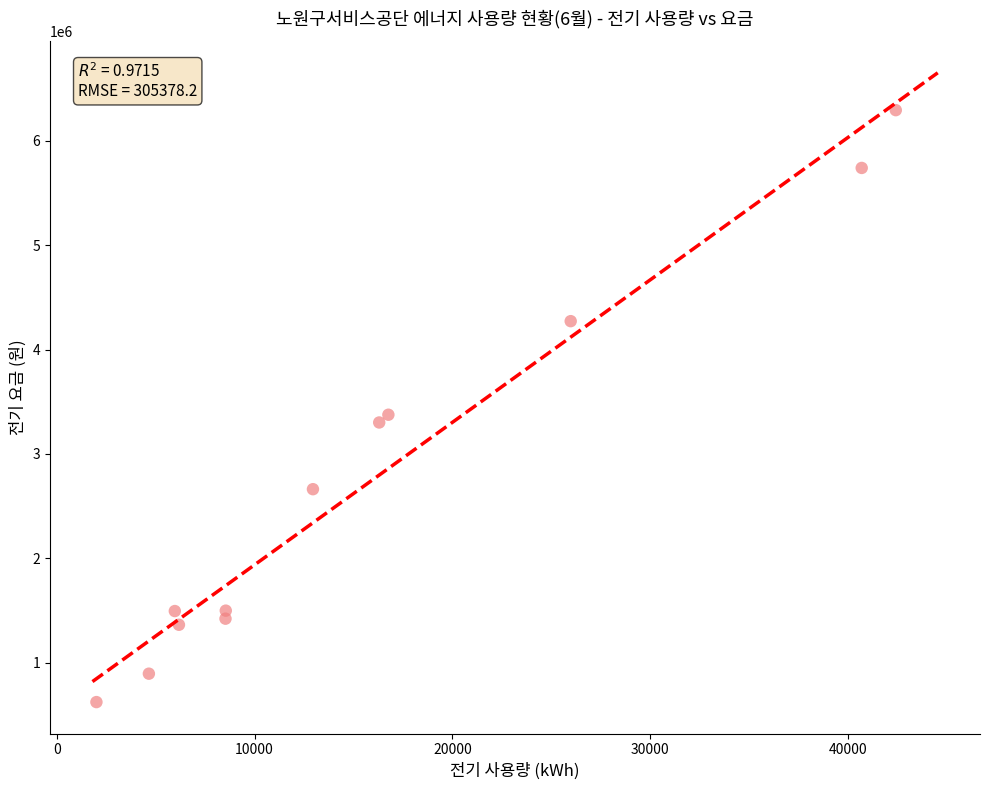

What Y value in the scatter plot is closest to 3458390?

3375900